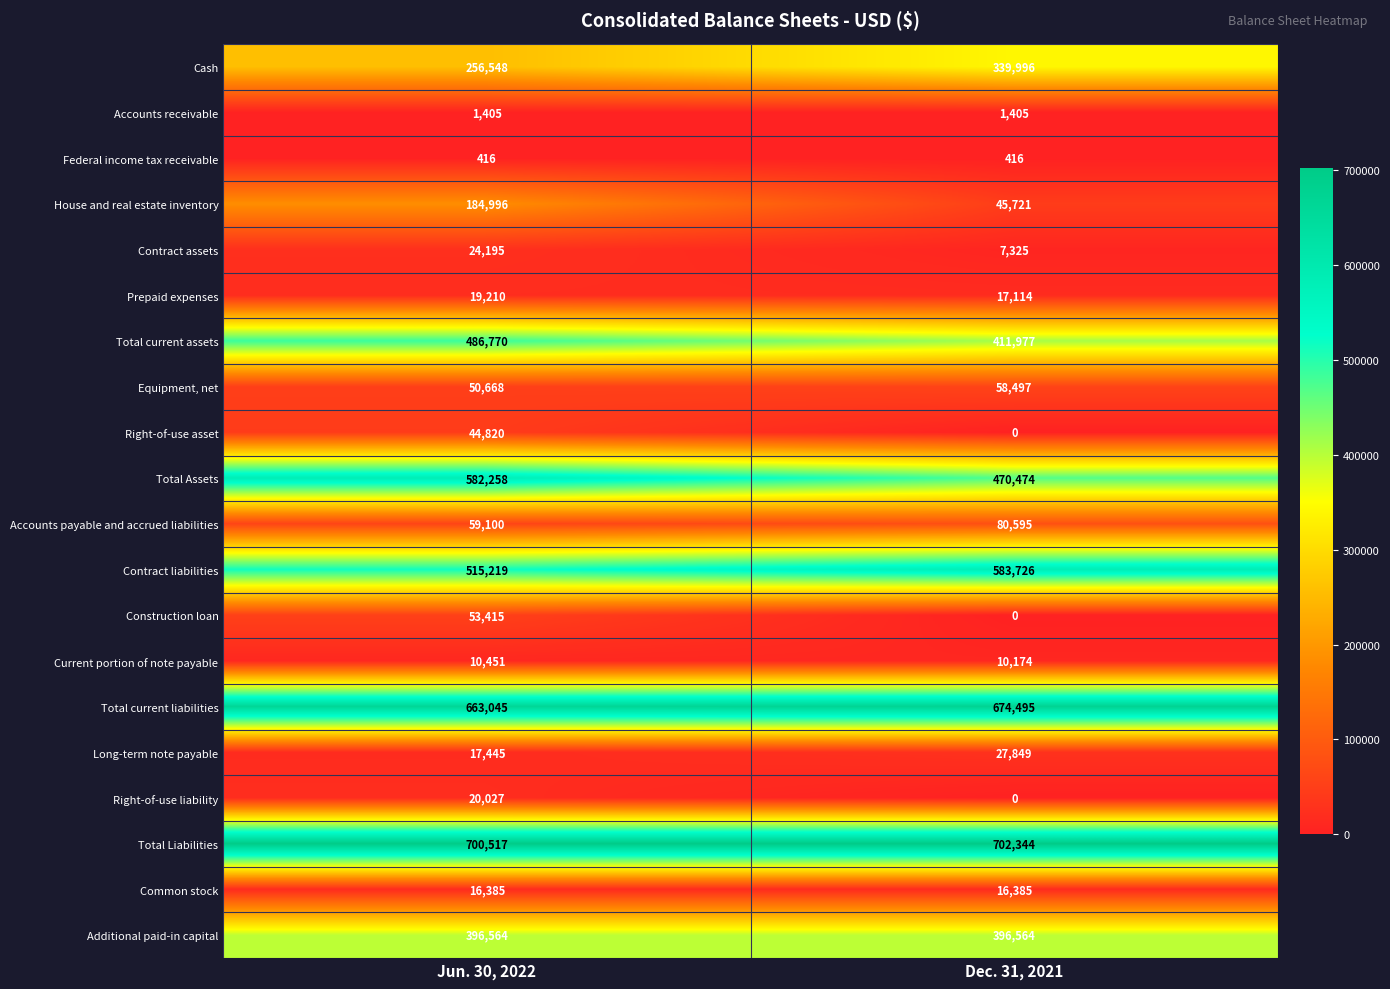

Which series has the widest spread of values?

House and real estate inventory